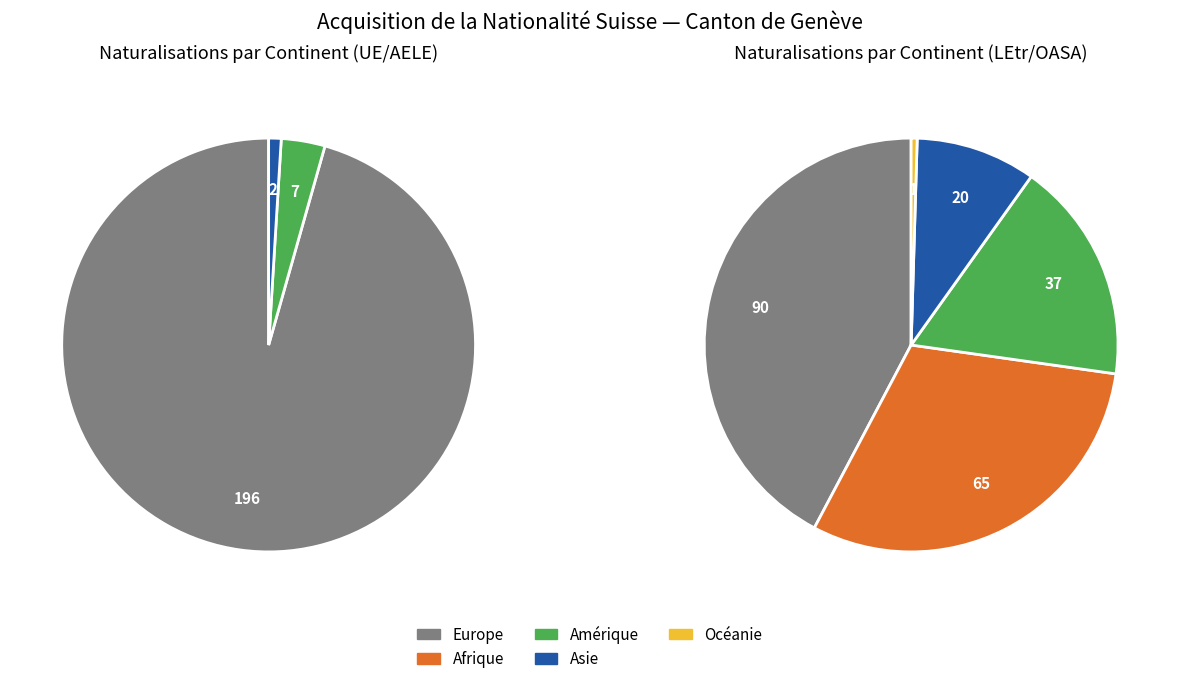

What percentage is NOT represented by Océanie?

99.8%